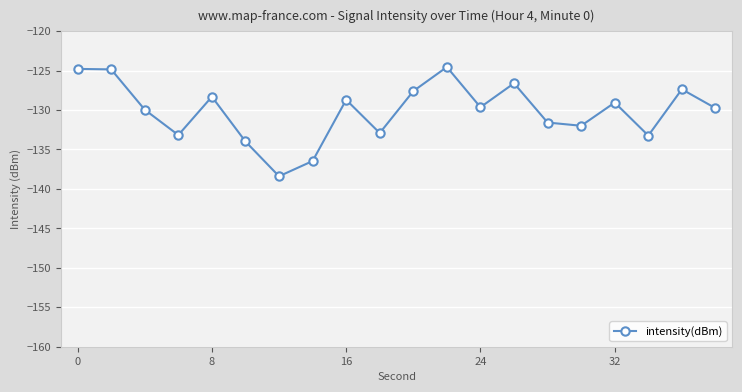

What is the maximum value shown in the chart?

-124.5